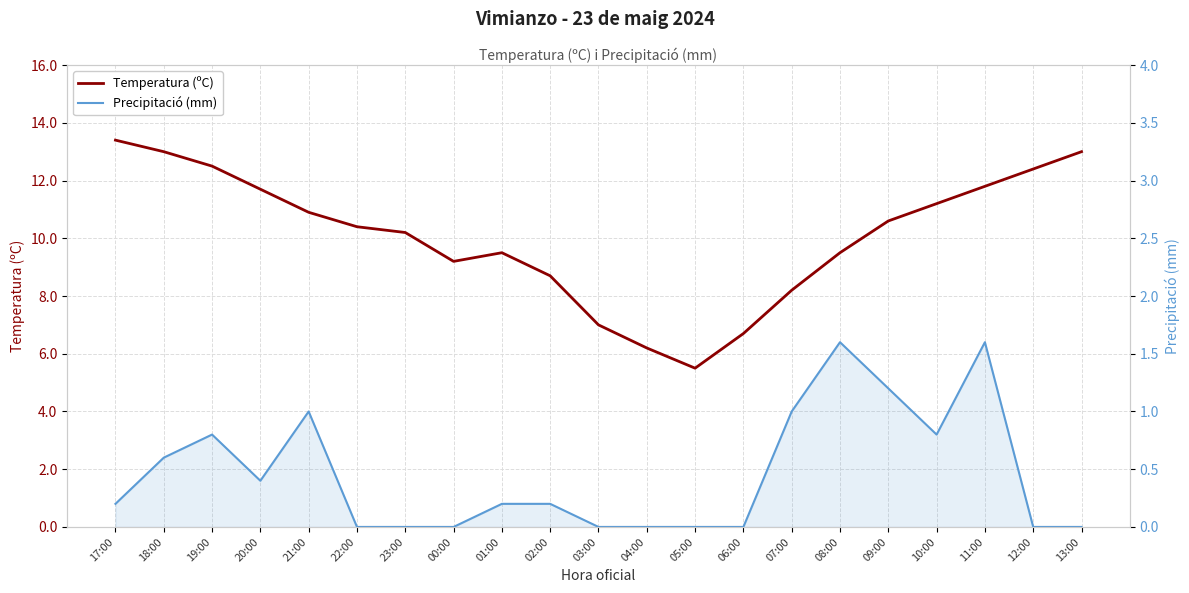

What is the label of the 15th point from the left?

07:00